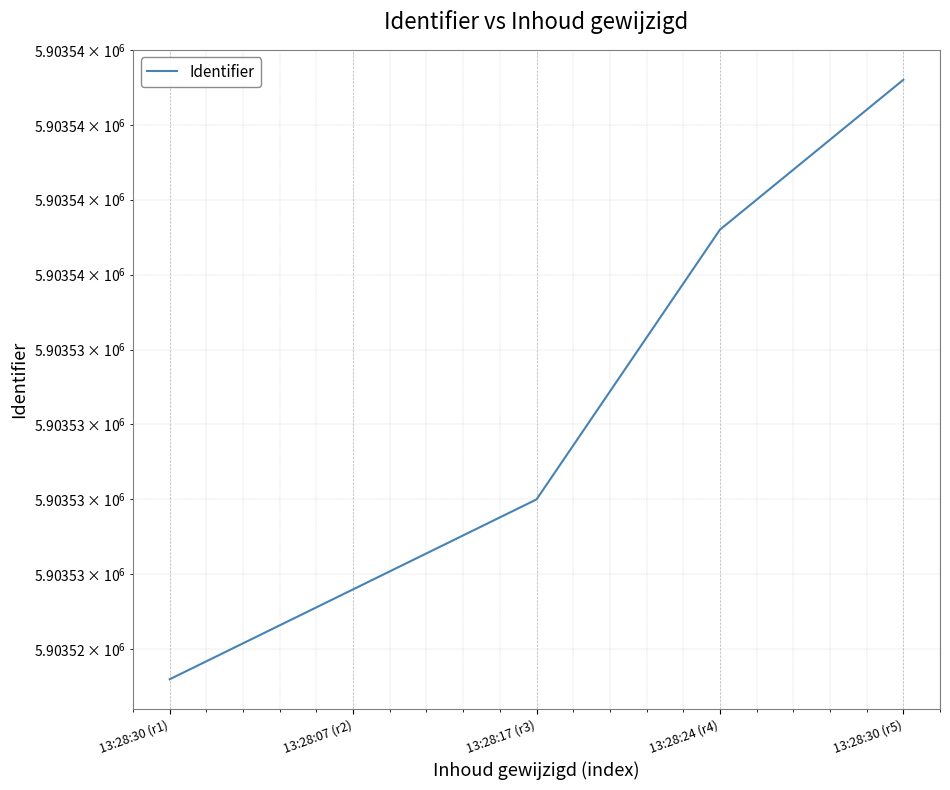

What is the sum of all values?

29517664